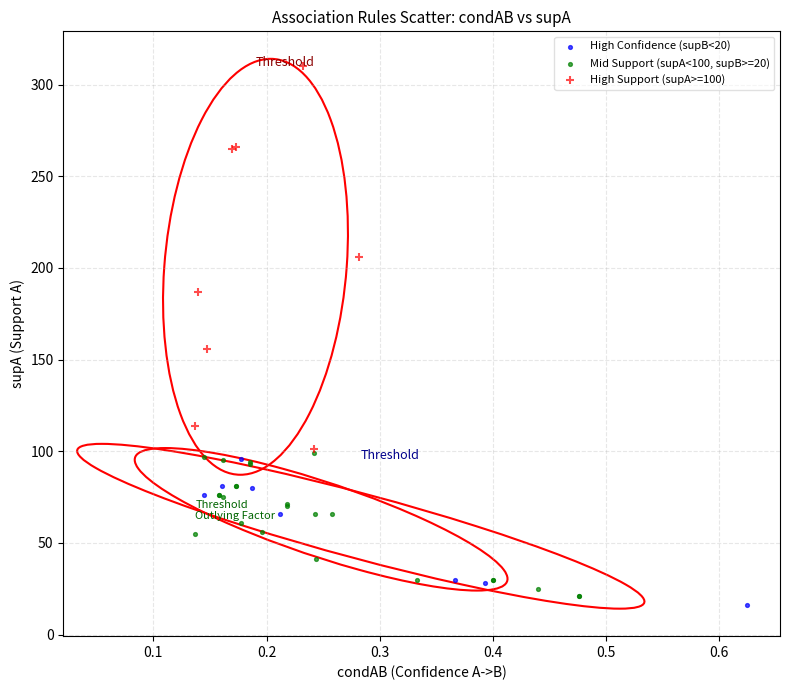

Which series has the widest spread of Y values?

High Support (supA>=100)